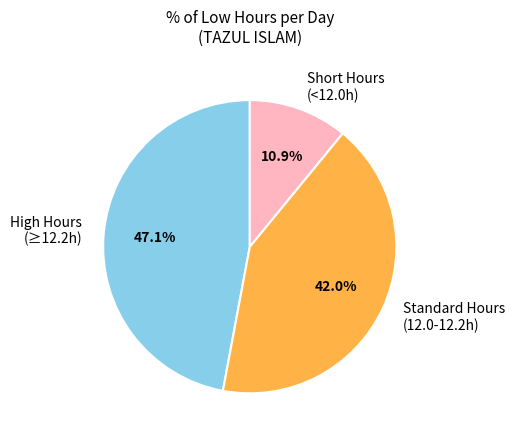

How much of the chart is everything except Short Hours (<12.0h)?

89.1%